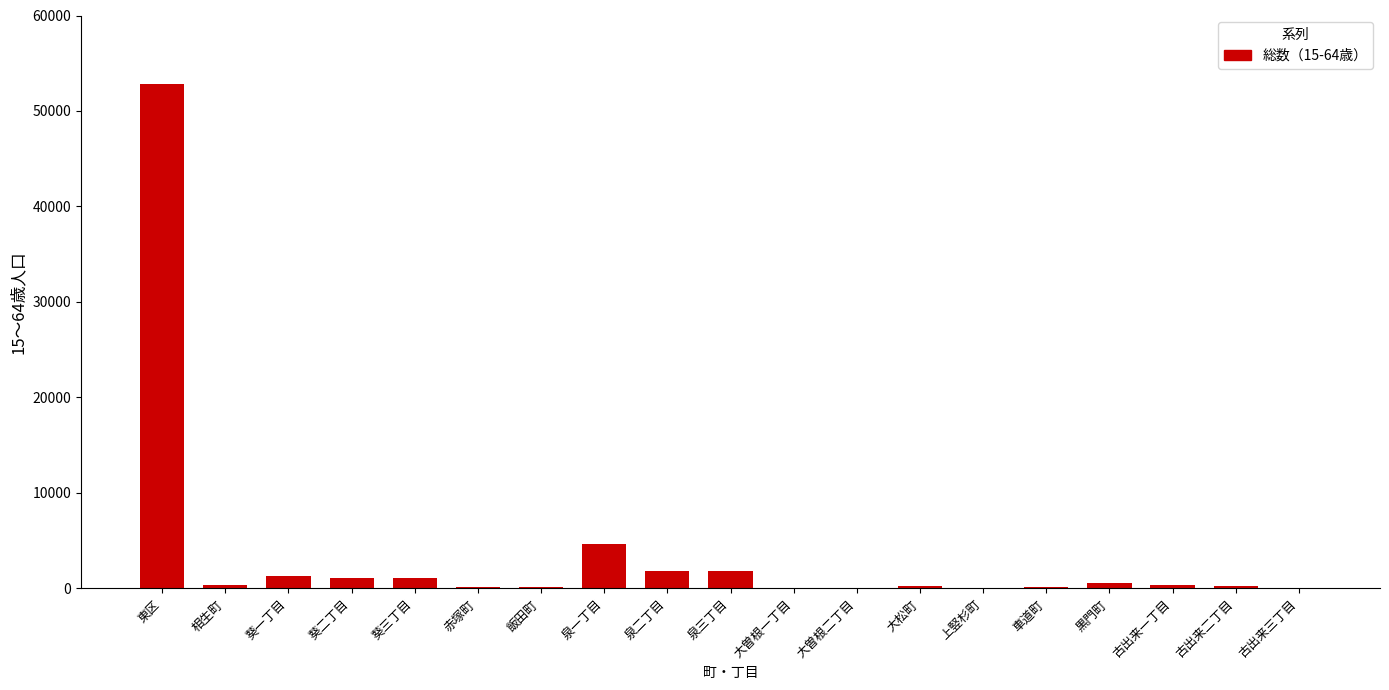

What is the sum of all values?

67168